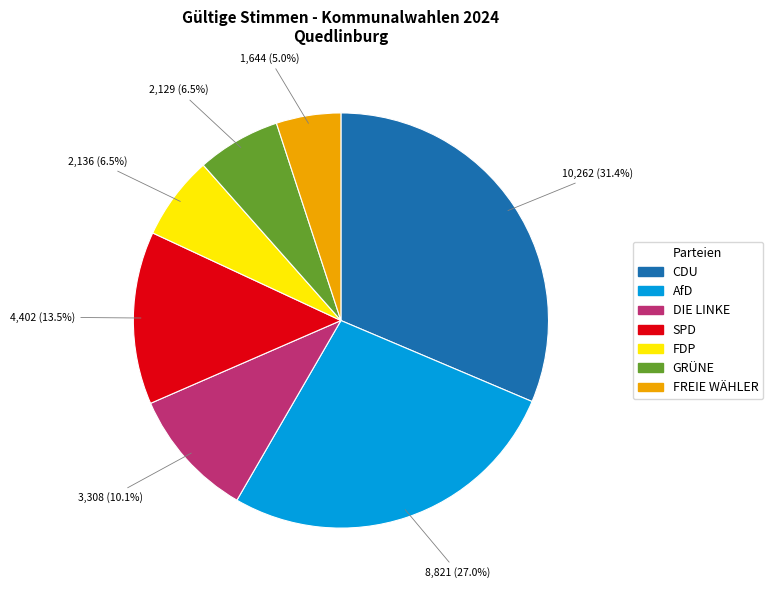

Between GRÜNE and CDU, which is larger?

CDU